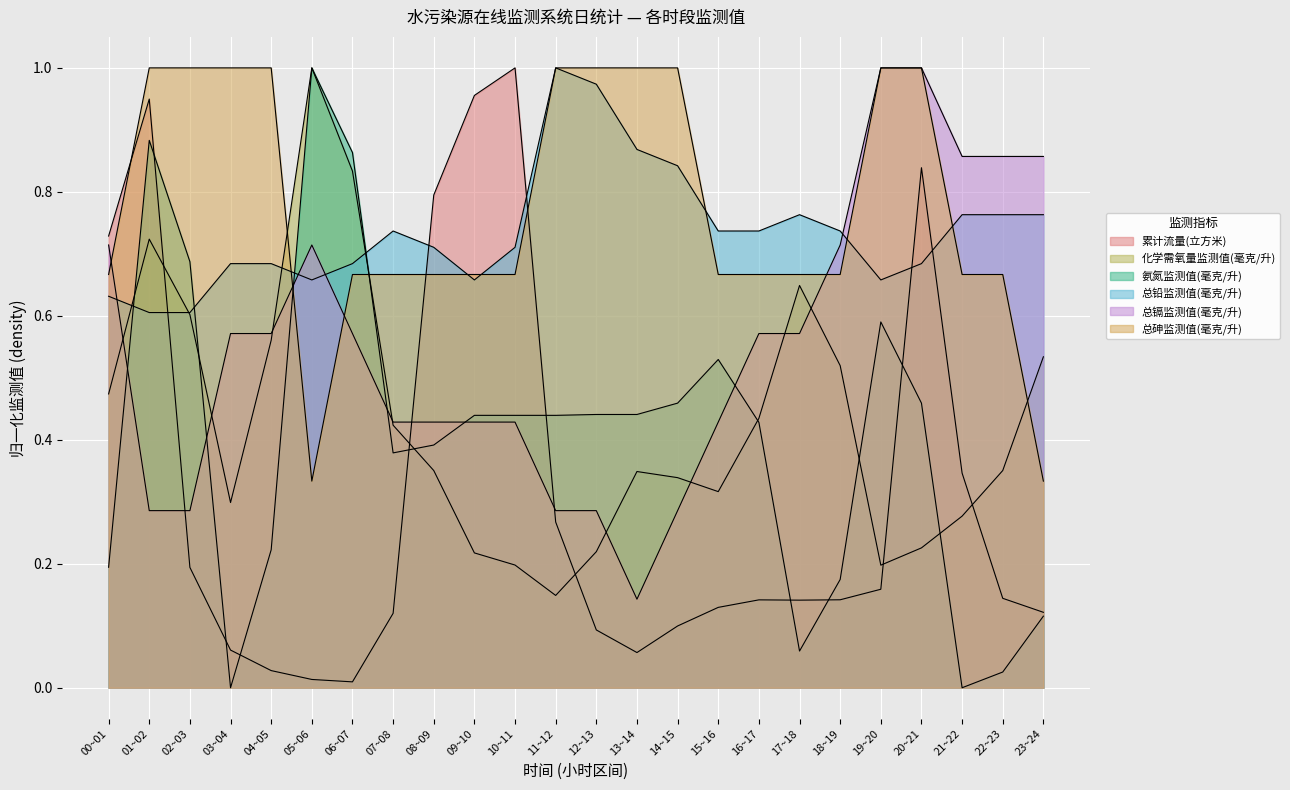

In 总铅监测值(毫克/升), how many points are higher than both neighbors (excluding endpoints)?

3